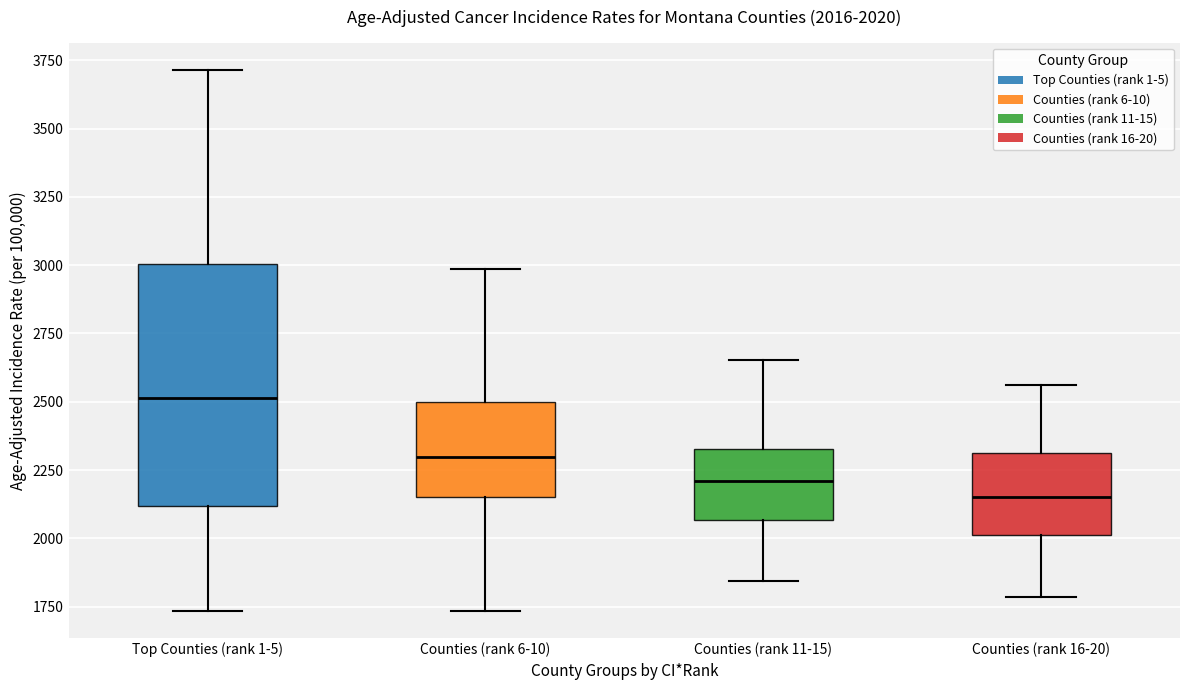

Which box has the lowest median line?

Counties (rank 16-20)